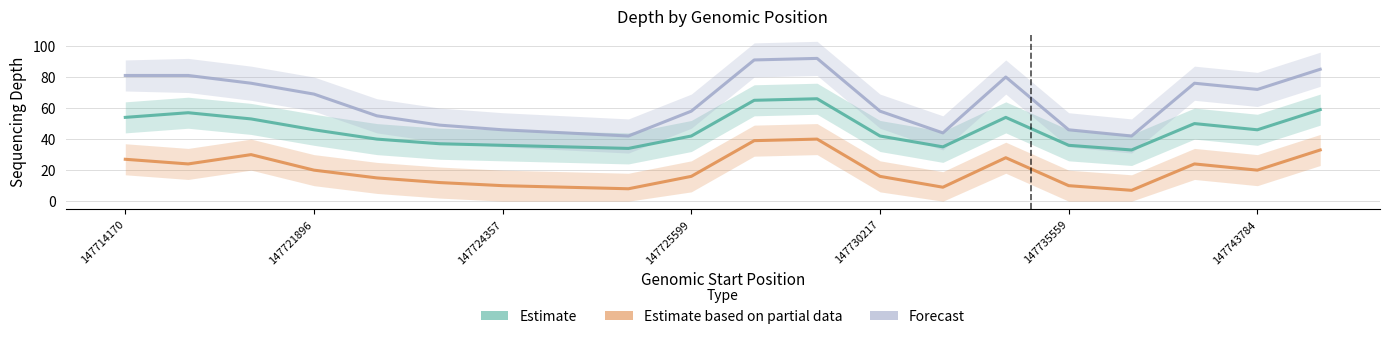

What is the difference between the second highest and minimum values in the Forecast series?

49